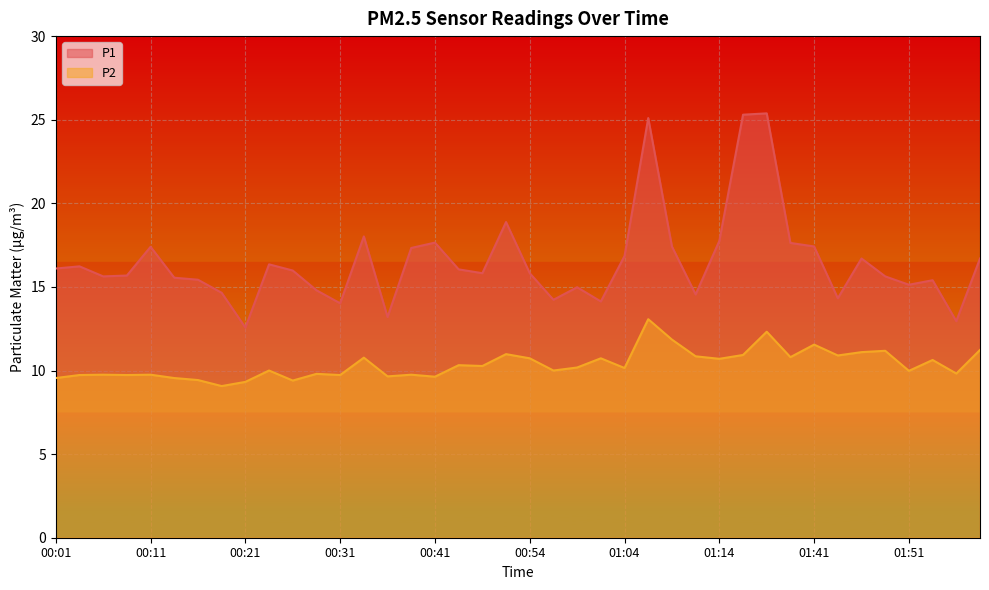

True or false: P1 and P2 cross at least once.

False